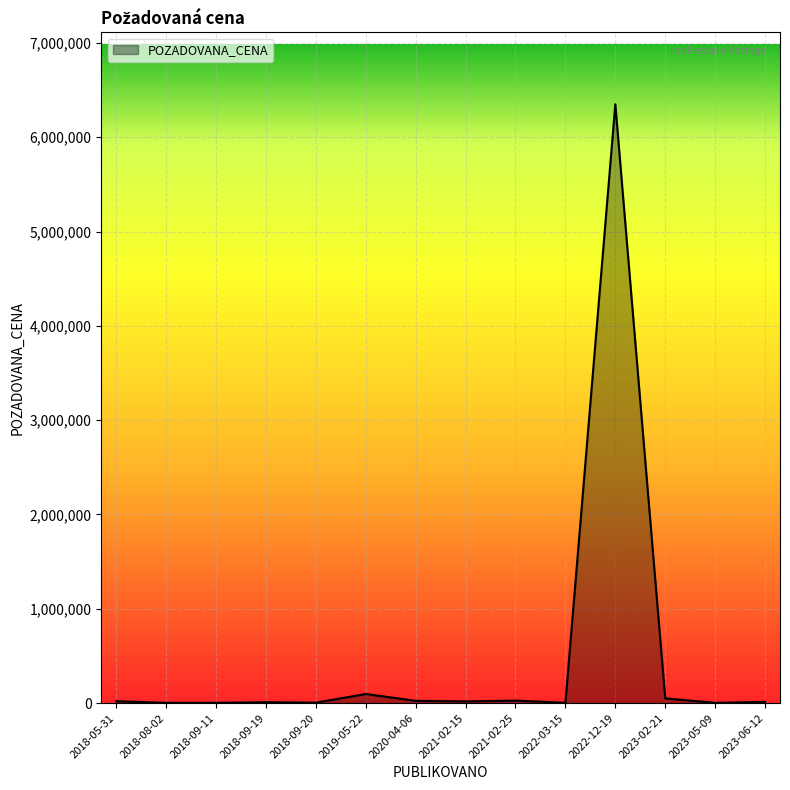

The value at 2022-12-19 is 6350000.0. True or false?

True